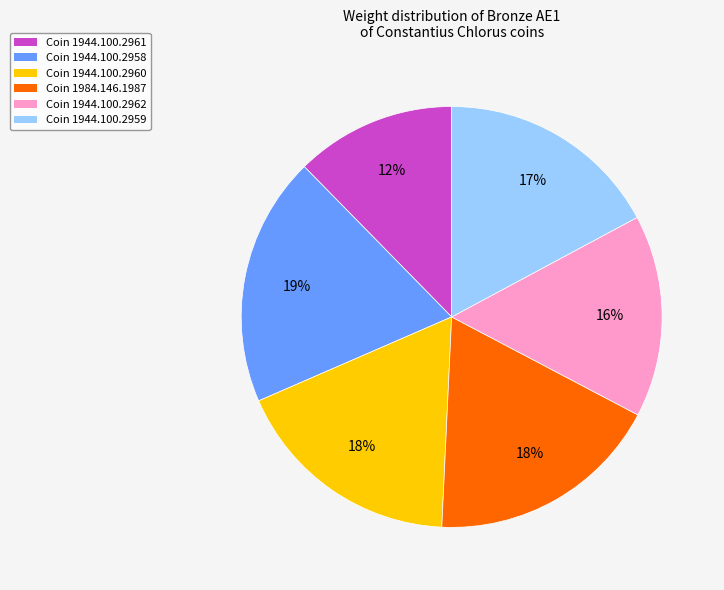

To the nearest percent, what is the difference between the largest and smallest slice percentages?

7%